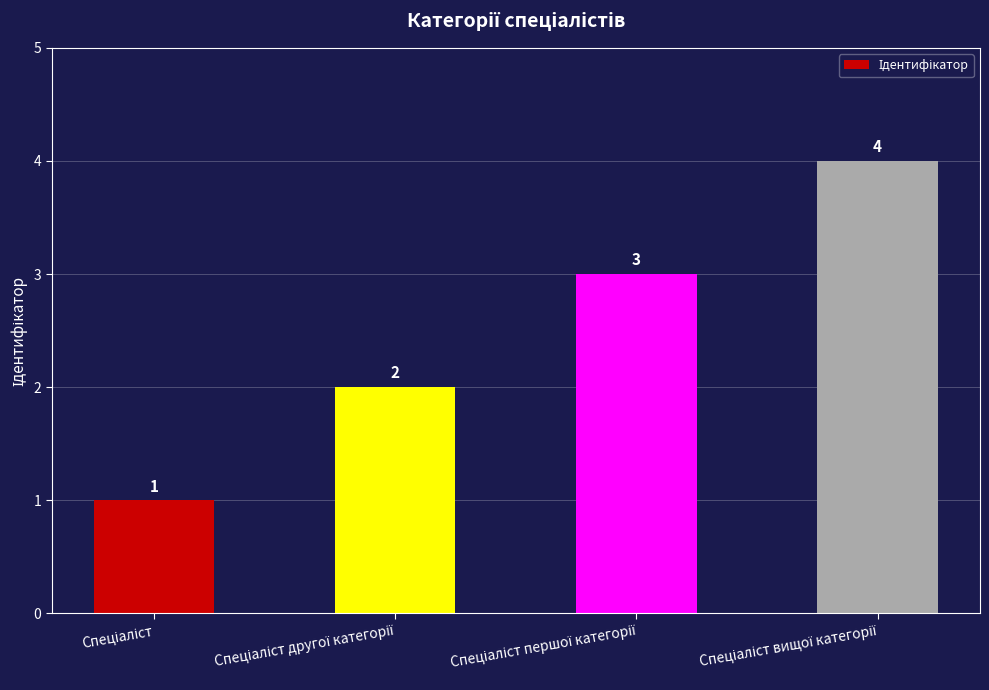

What is the value of the 2nd bar from the left?

2